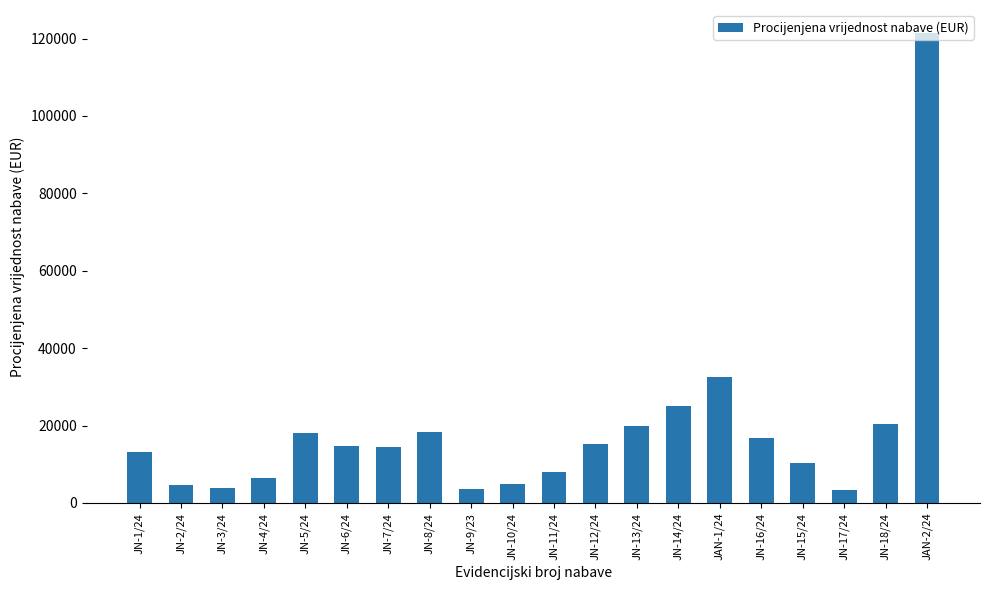

What is the difference between the maximum and minimum values?

117851.6